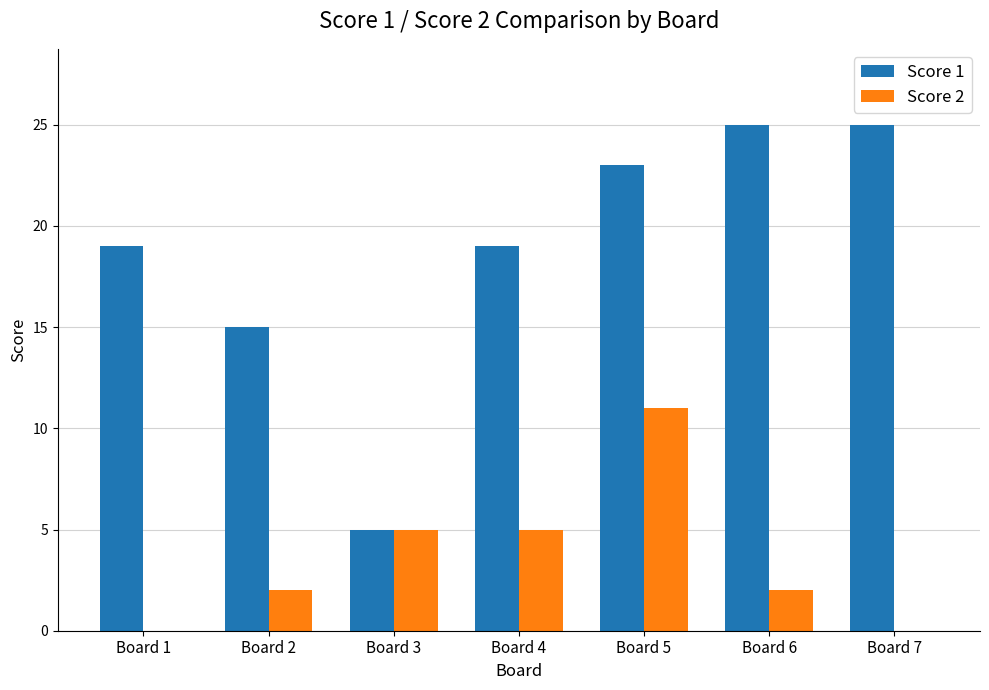

At which category is the sum across all series the highest?

Board 5